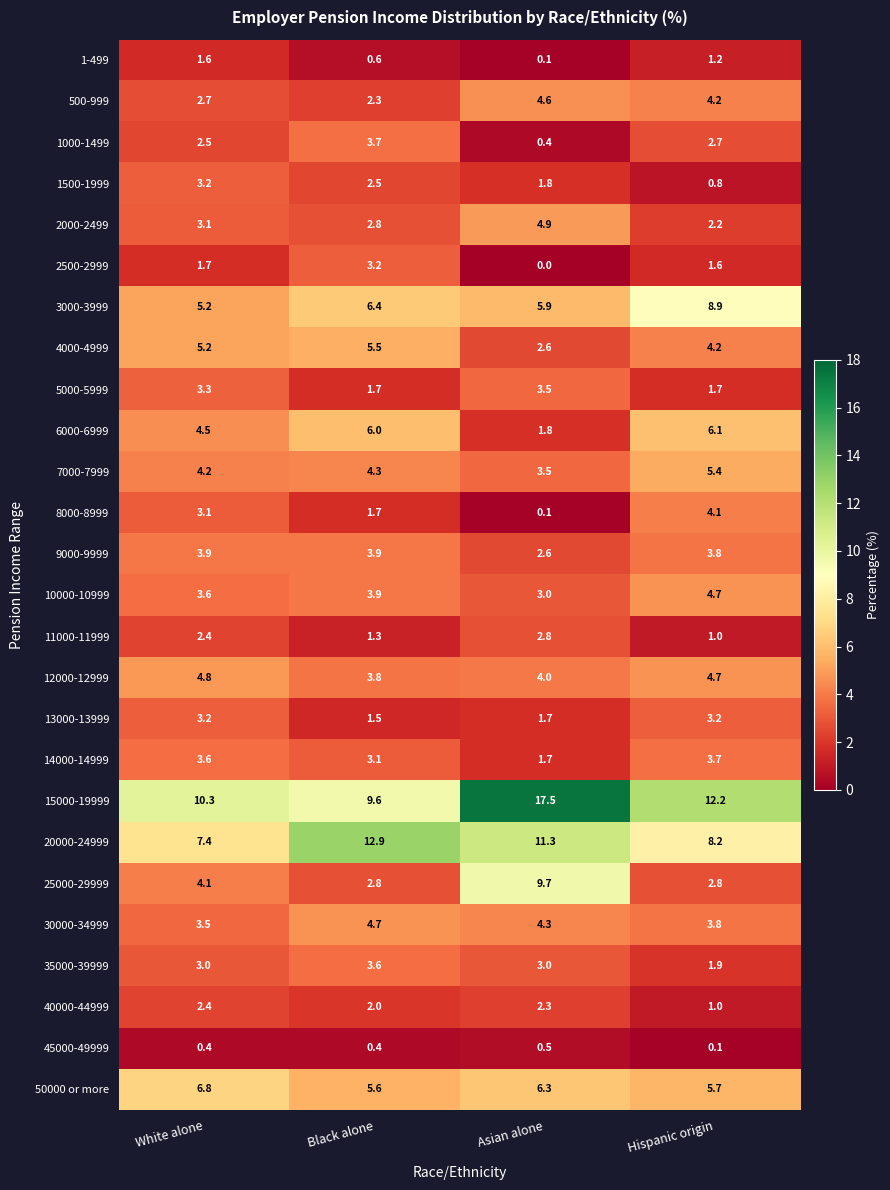

At which label does 7000-7999 first exceed 4?

White alone